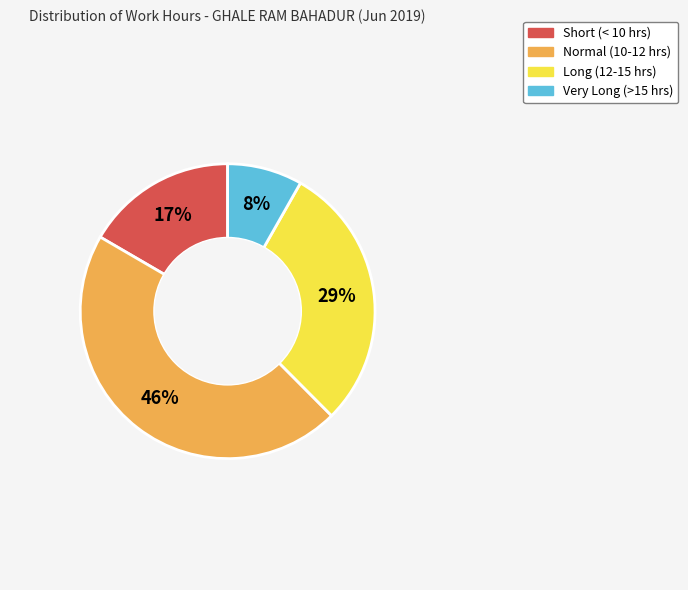

To the nearest percent, what is the average slice percentage?

25%